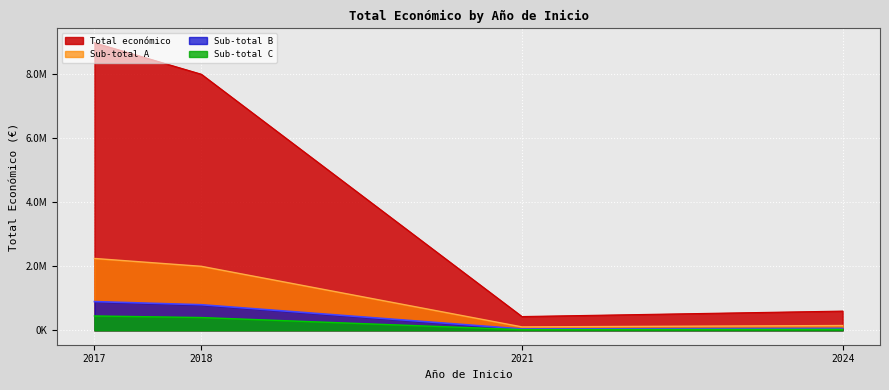

What are all the series names shown in the legend?

Total económico, Sub-total A, Sub-total B, Sub-total C